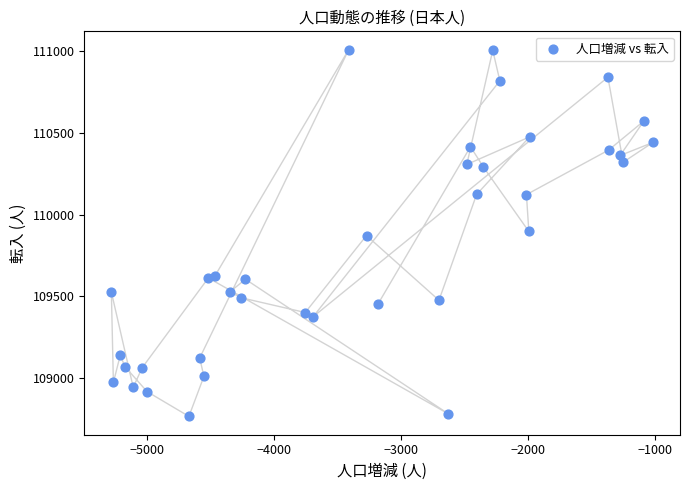

What is the range of Y values (max minus min)?

2249